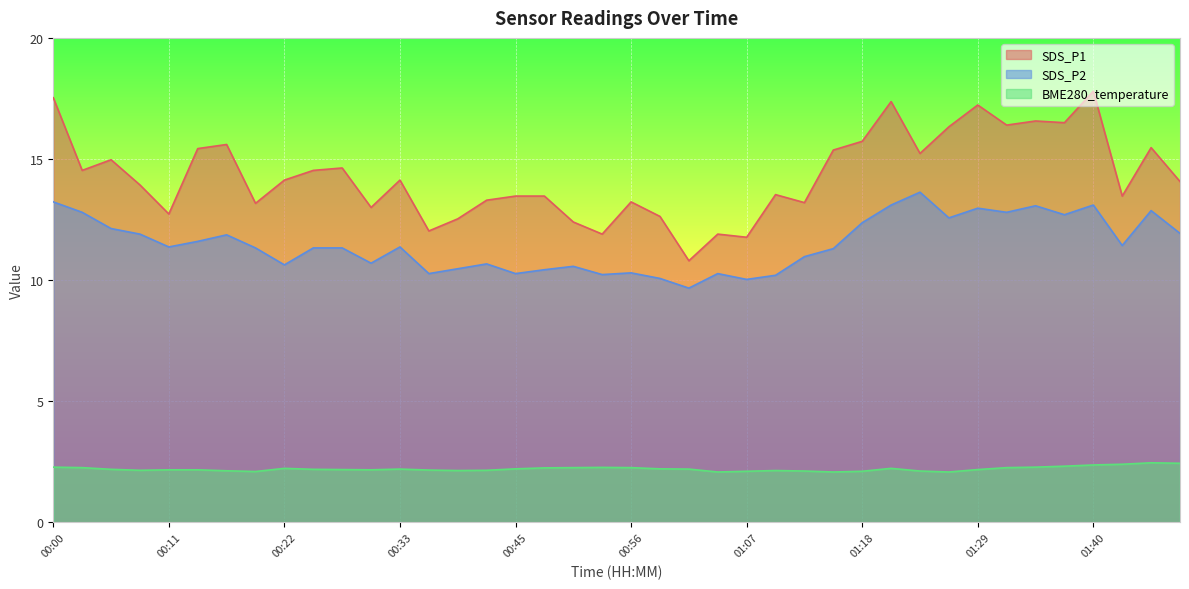

The SDS_P1 series shows 13.9 at 00:09. True or false?

True